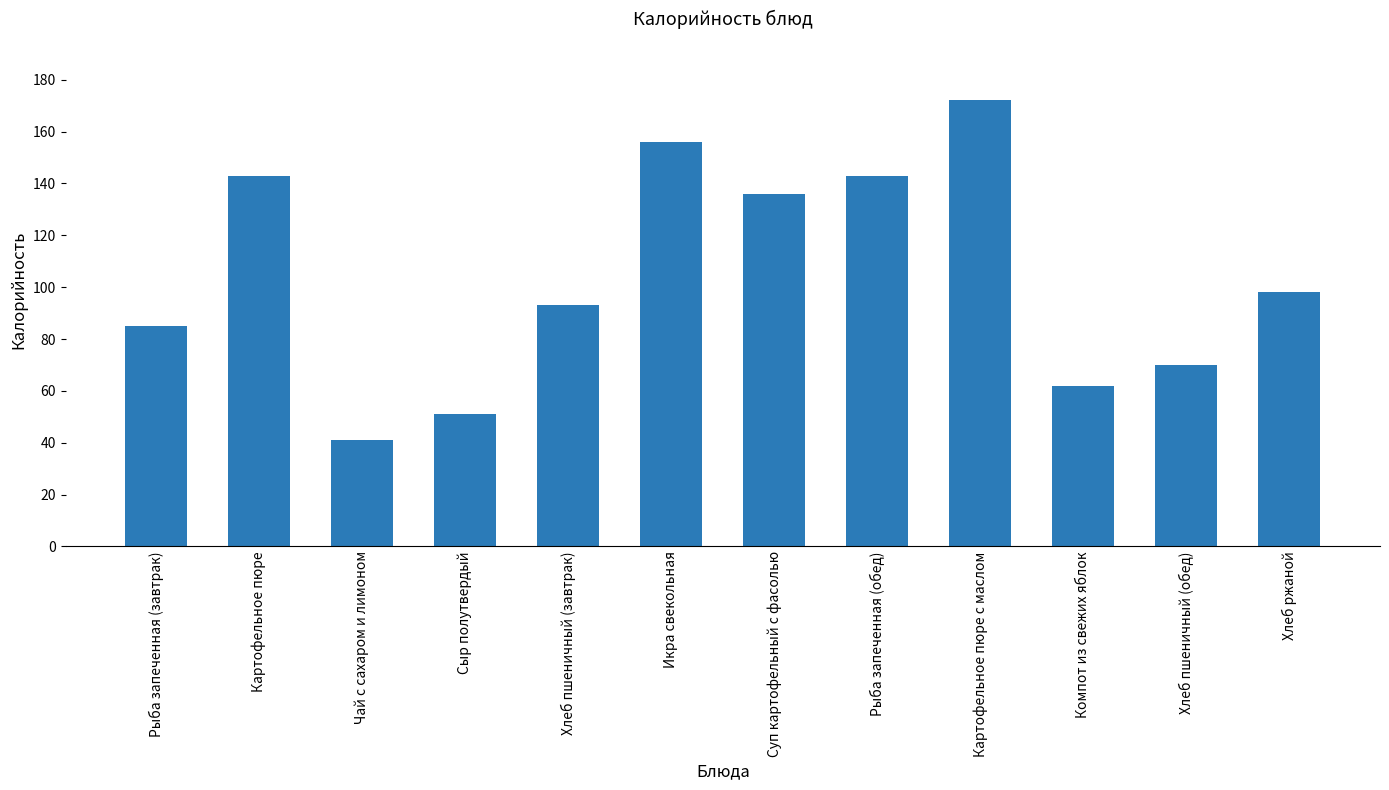

True or false: the data shows 79 at Сыр полутвердый.

False